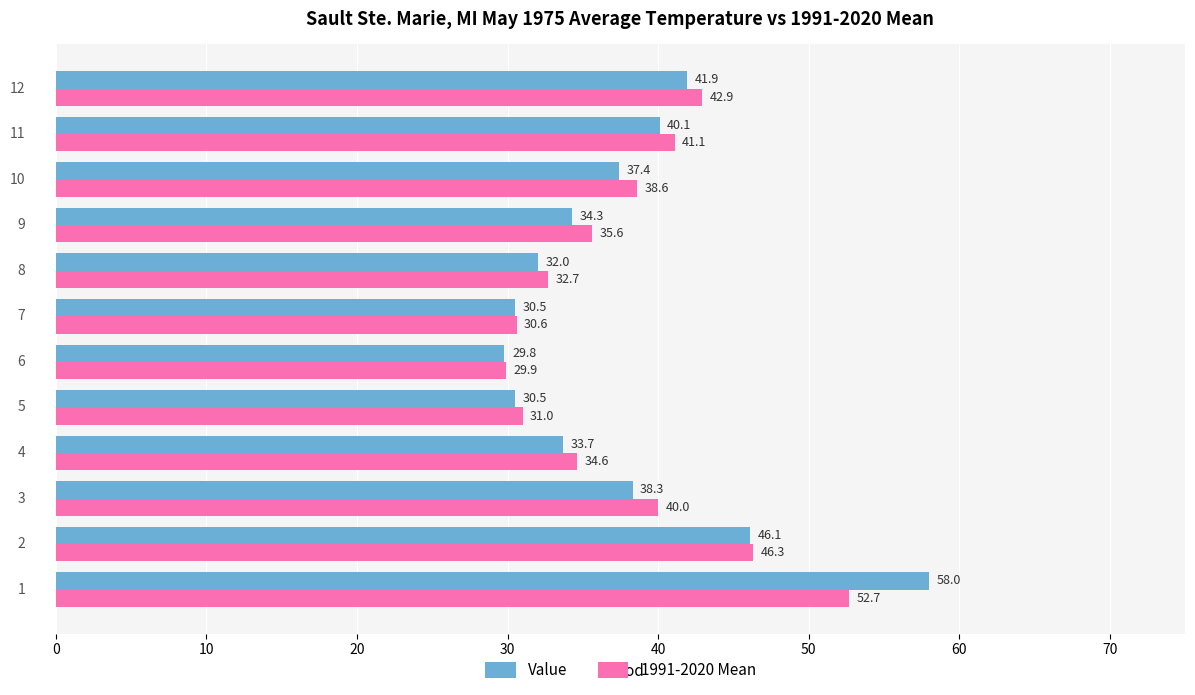

What is the average value of the 1991-2020 Mean series?

38.0